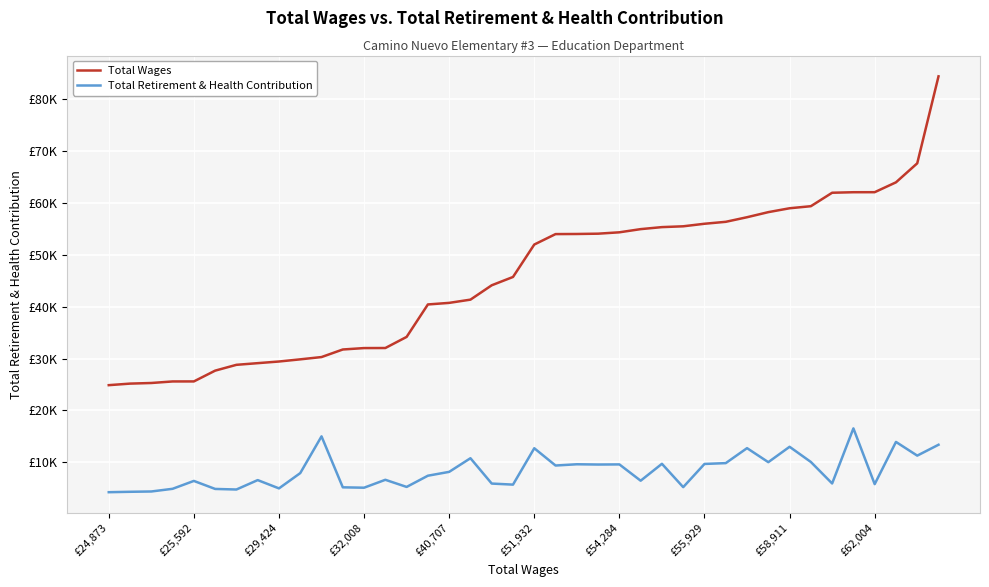

List the labels in order of Total Retirement & Health Contribution value, largest first.

35, 10, 37, 39, 32, 30, 20, 38, 17, 33, 31, 29, 26, 28, 22, 24, 23, 21, 16, £62,004, 15, 13, £55,929, 25, £40,707, 34, 18, 36, 19, 14, 27, 11, 12, £58,911, £32,008, £51,932, £54,284, £29,424, £25,592, £24,873